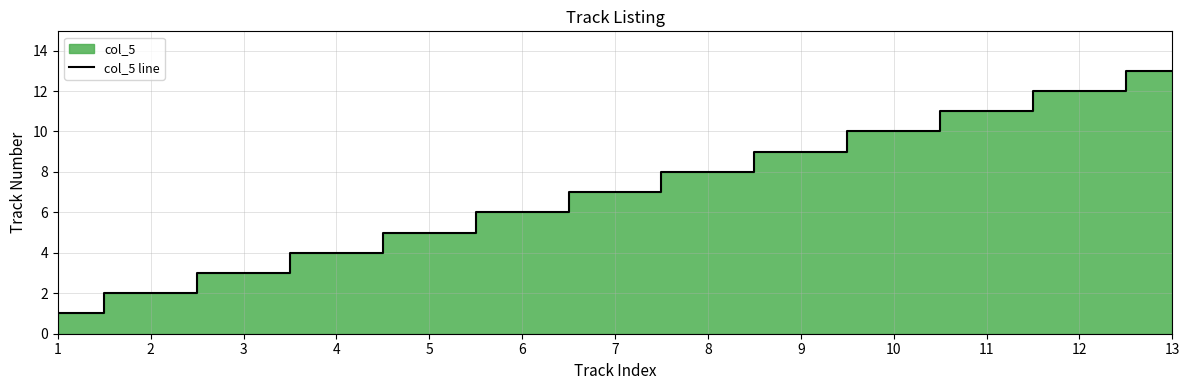

Is it true that col_5 line equals 4 at 6?

False